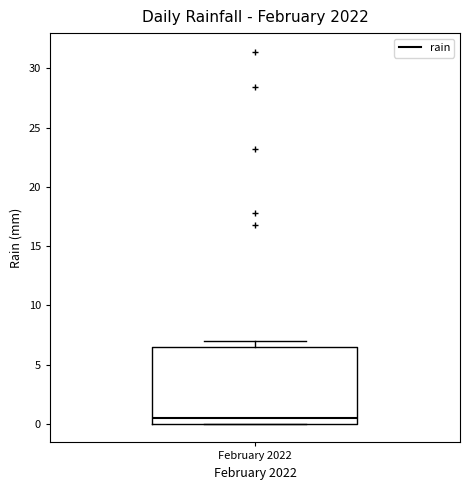

Read this box plot against the y-axis: the position of the median line, the range covered by the box, and the ends of both whiskers. The values are not printed on the chart, so give them approximately, as read against the axis.

median 0.5, box 0.0 to 6.5, whiskers 0.0 to 7.0